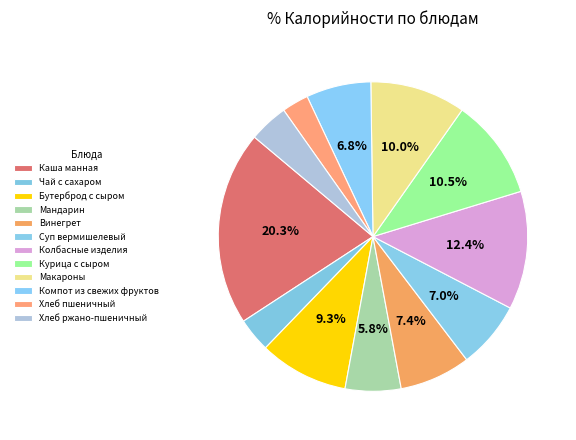

Rank the categories by value from highest to lowest.

Каша манная, Колбасные изделия, Курица с сыром, Макароны, Бутерброд с сыром, Винегрет, Суп вермишелевый, Компот из свежих фруктов, Мандарин, Хлеб ржано-пшеничный, Чай с сахаром, Хлеб пшеничный